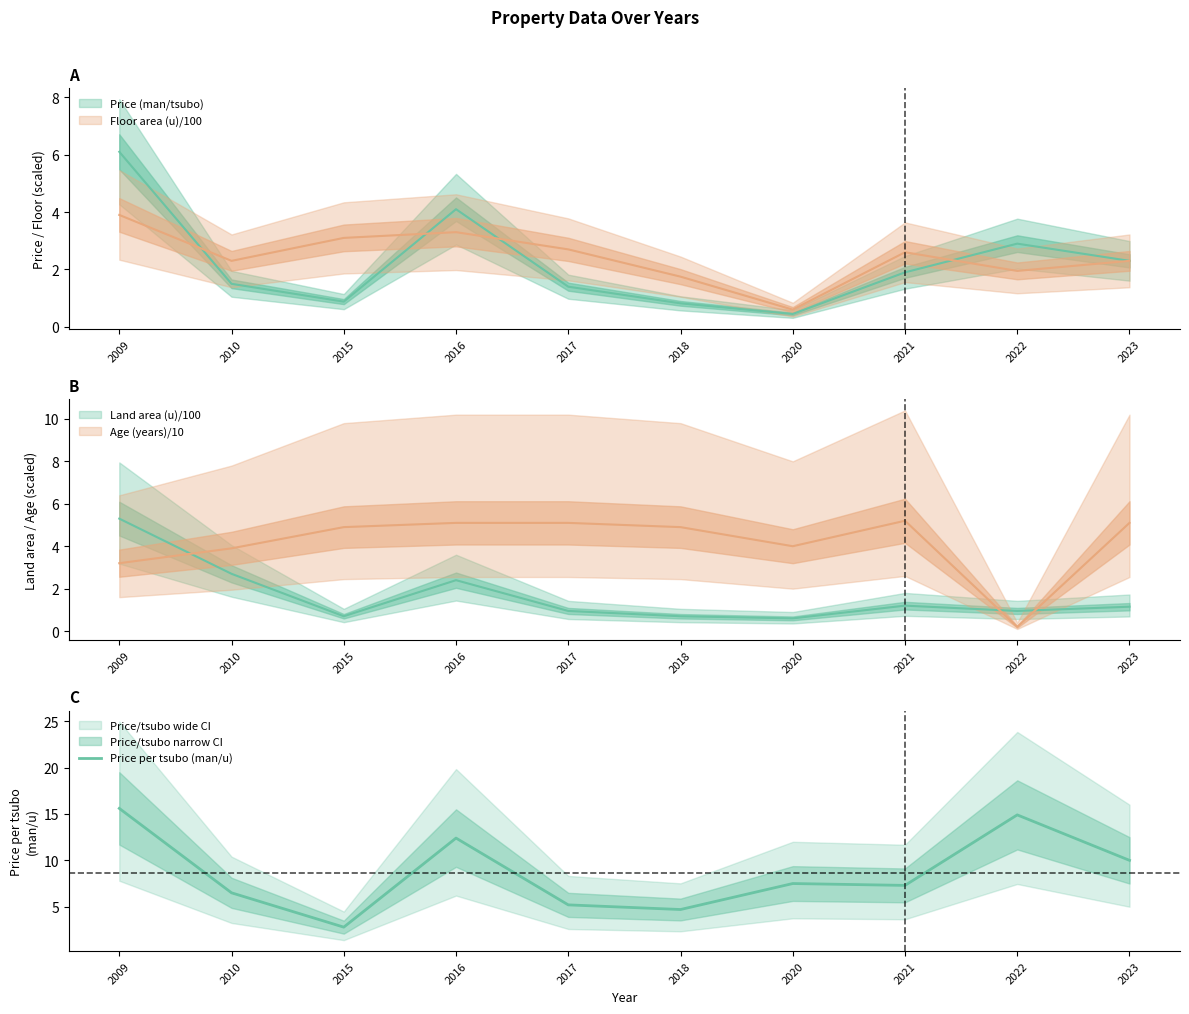

Which has a higher value, 2017 or 2022?

2022